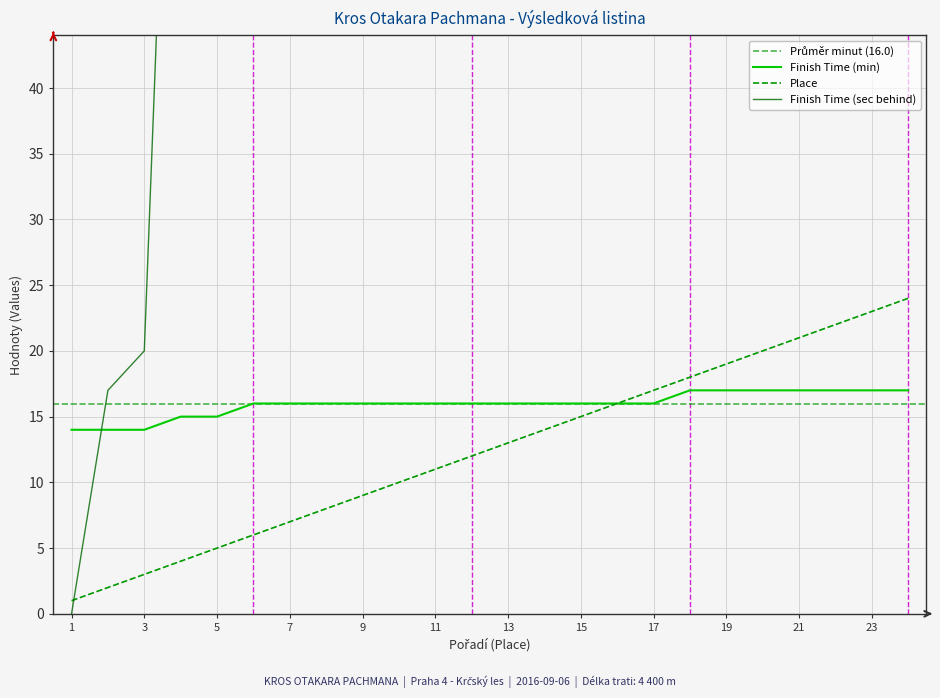

Between 6 and 16, which is larger?

6